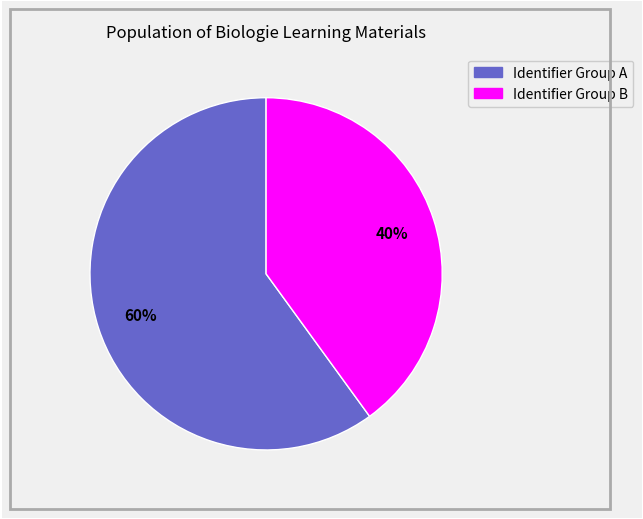

Is there a majority slice in this chart?

Yes